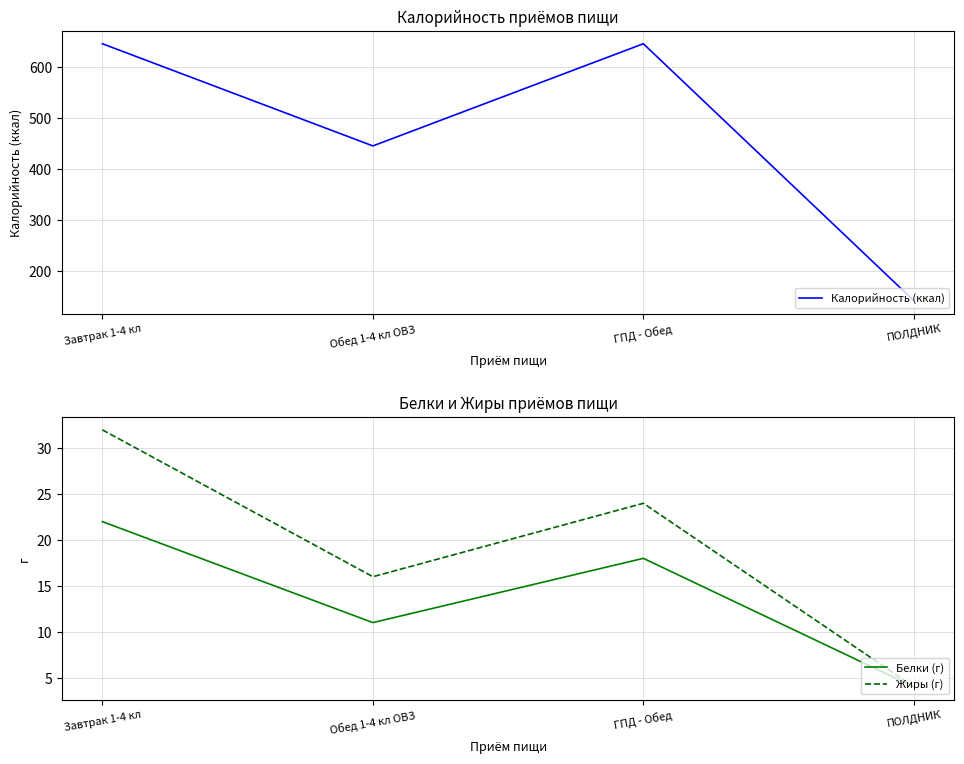

What is the greatest value displayed?

645